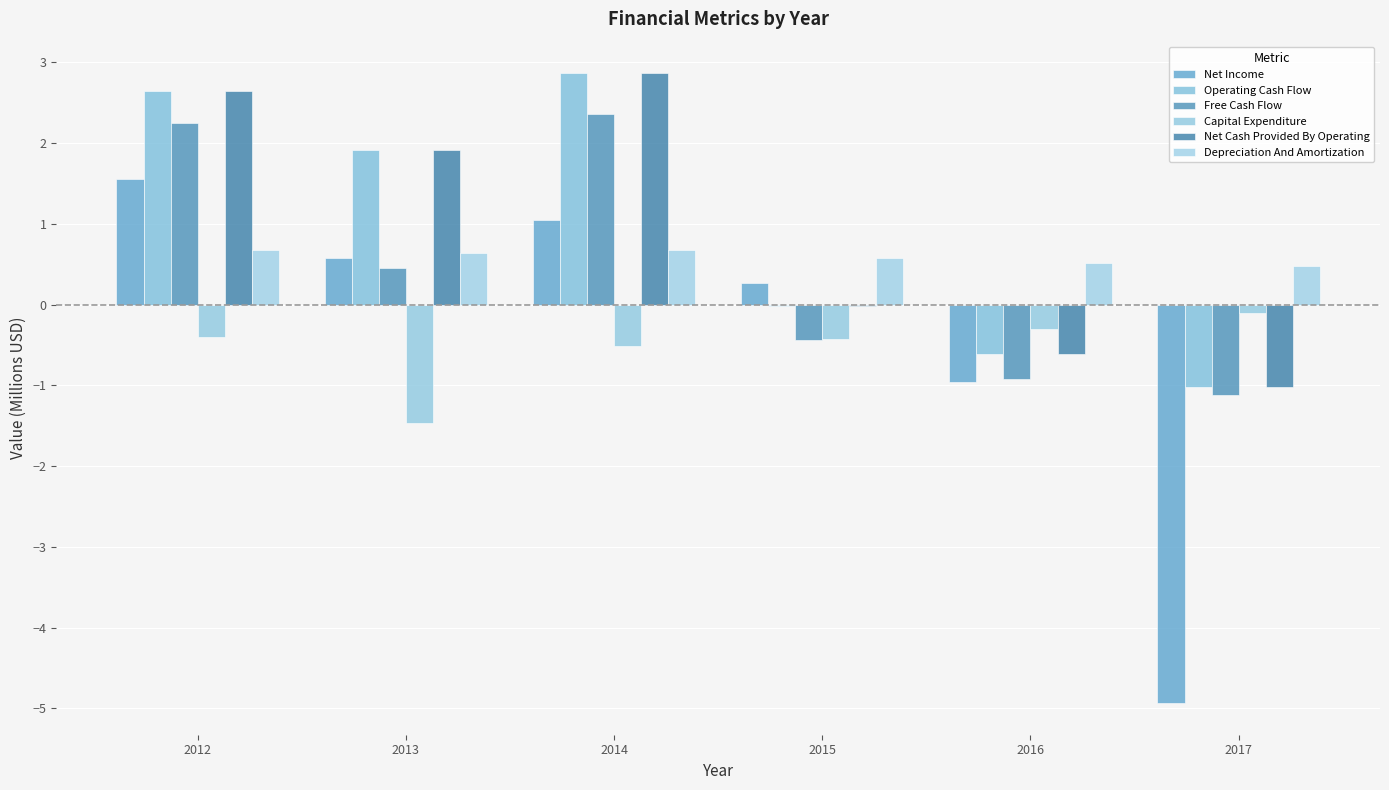

Which series has the widest spread of values?

Net Income